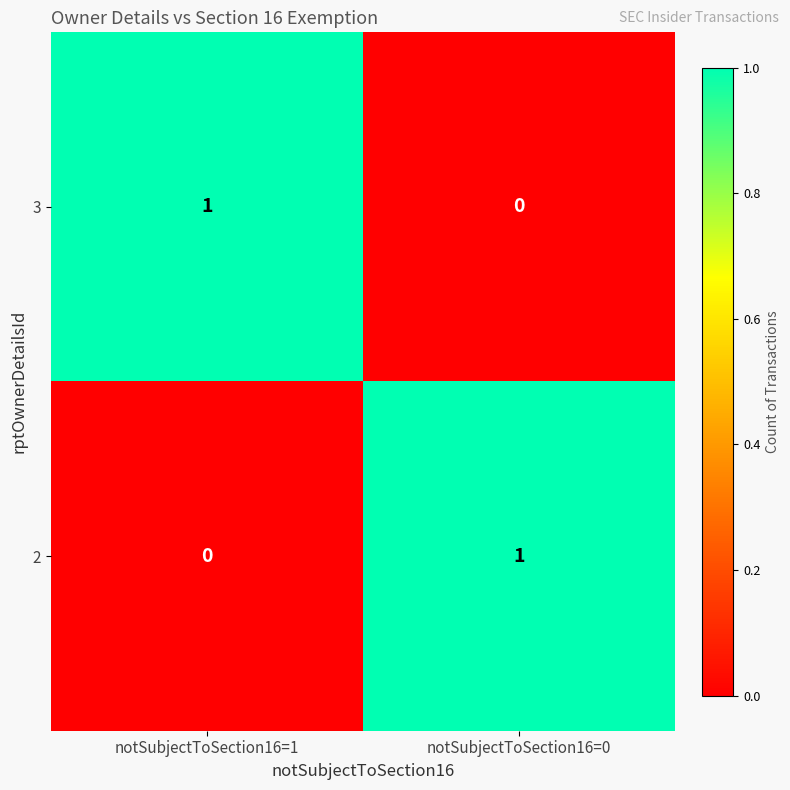

Is it true that 3 equals -1 at notSubjectToSection16=0?

False